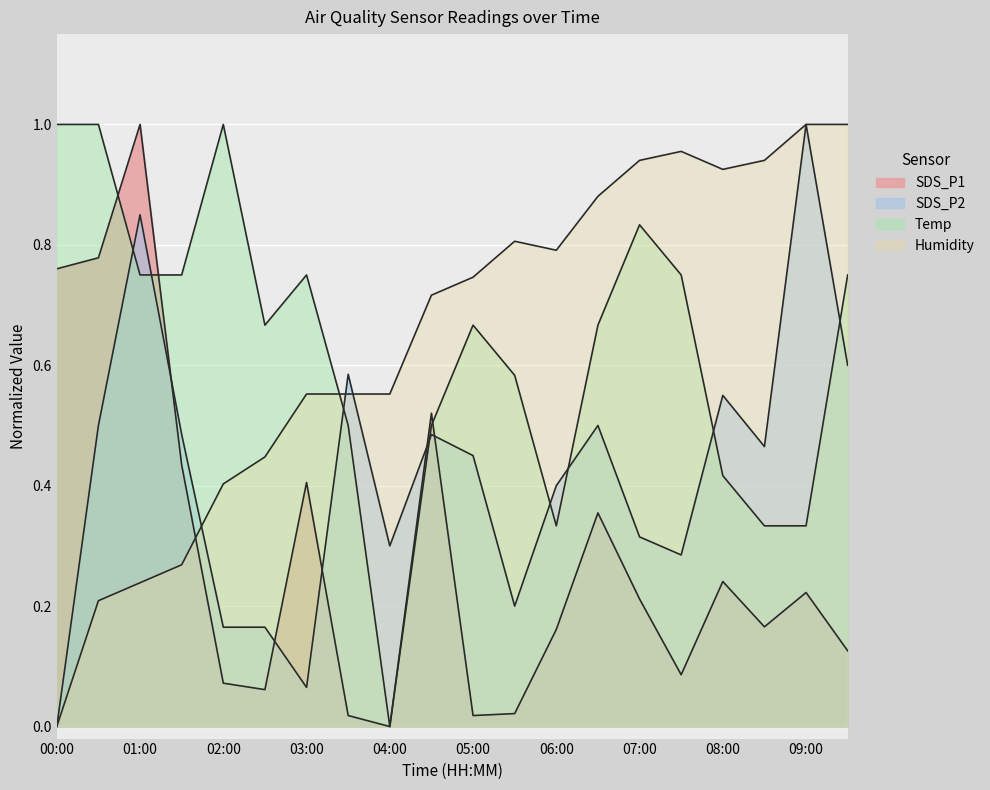

At which category is the sum across all series the highest?

01:00